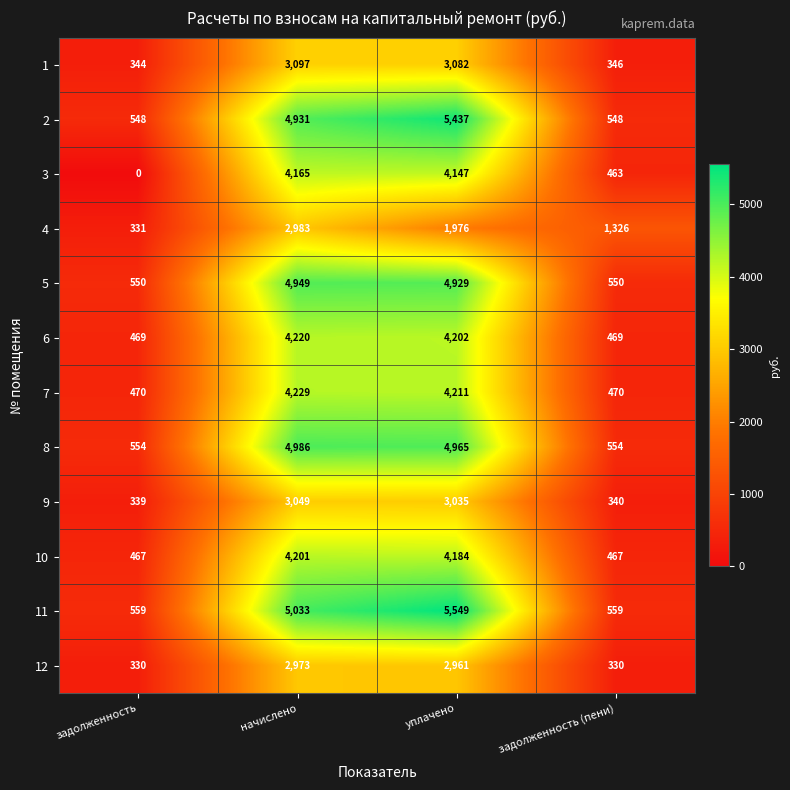

At which category is the sum across all series the highest?

начислено